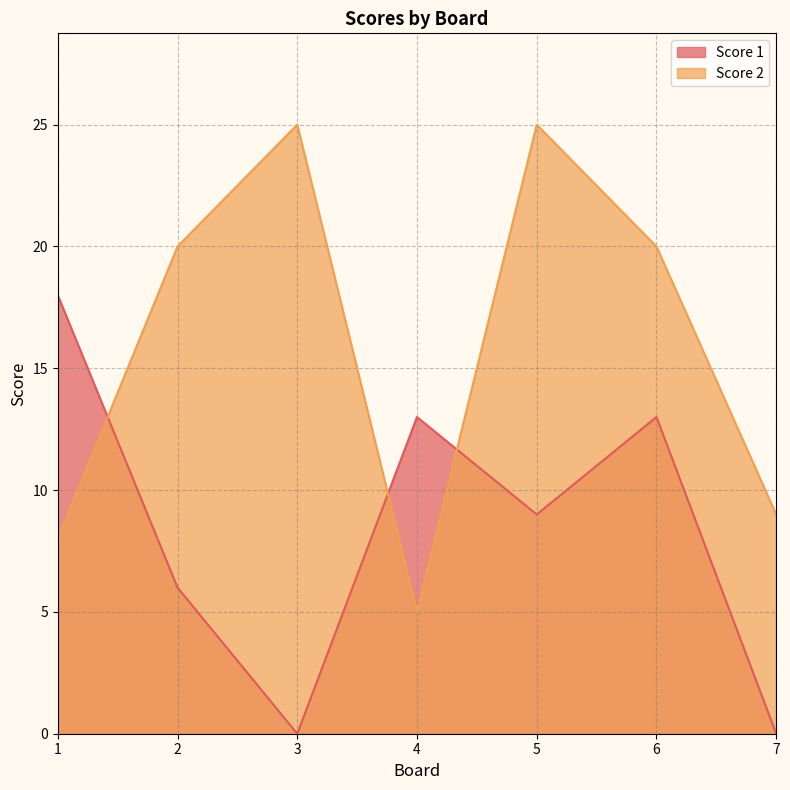

The Score 2 series shows 1 at 4. True or false?

False